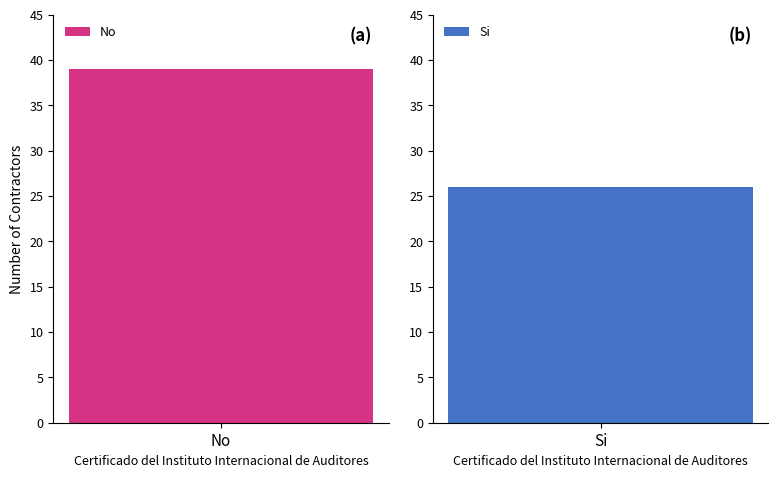

Is it true that the value at Si is 26?

True